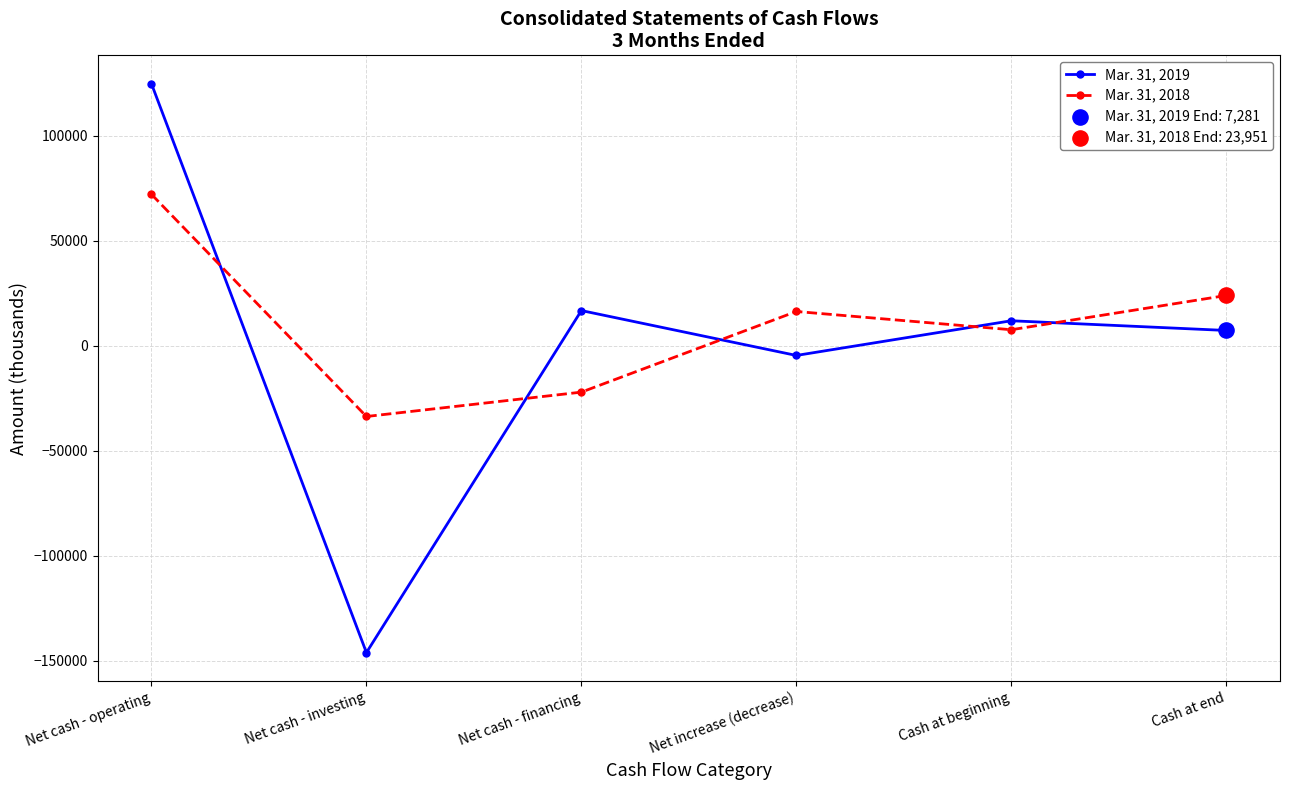

At which category is the sum across all series the highest?

Net cash - operating